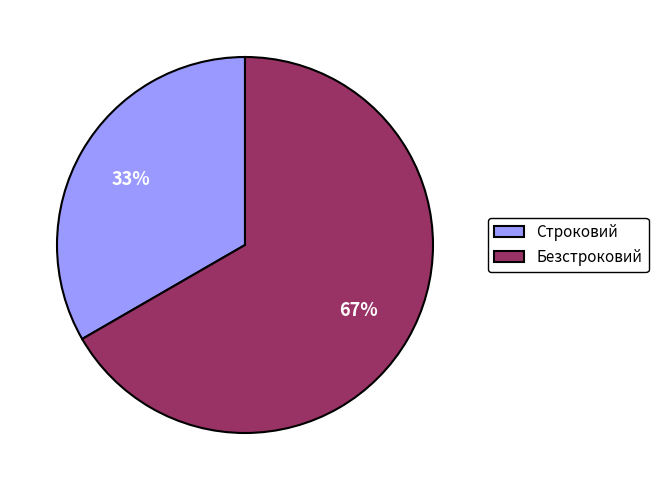

What percentage is the Строковий slice, to the nearest percent?

33%